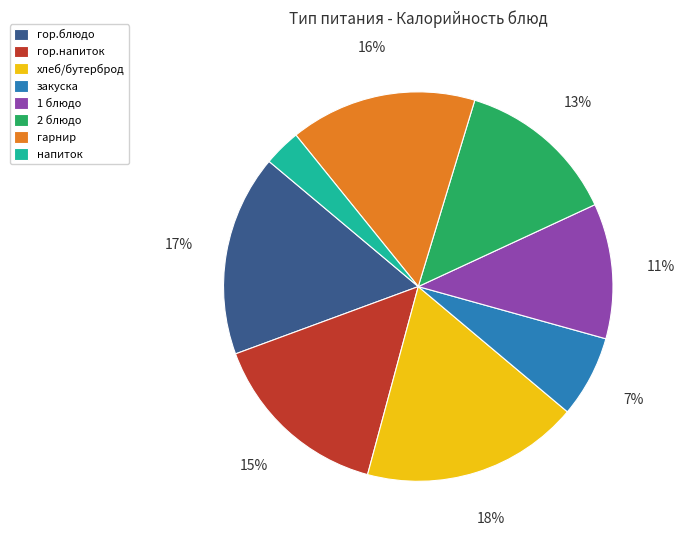

True or false: 2 блюдо accounts for 1% of the total.

False